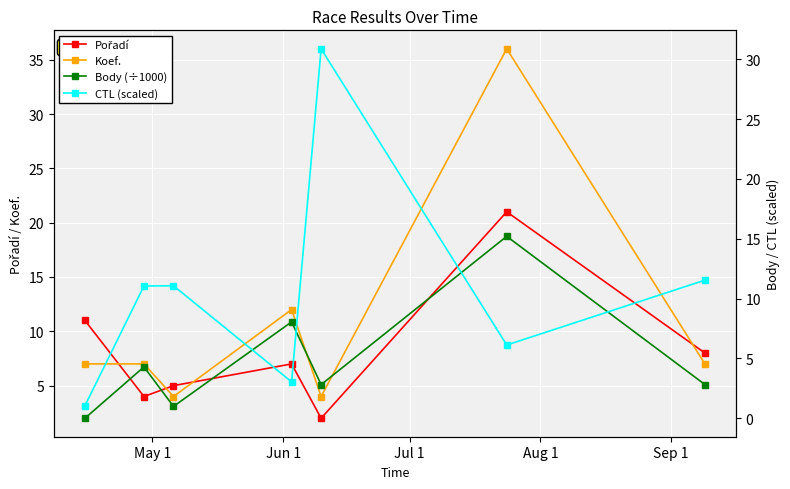

How many interior local valleys does the Koef. series have?

2